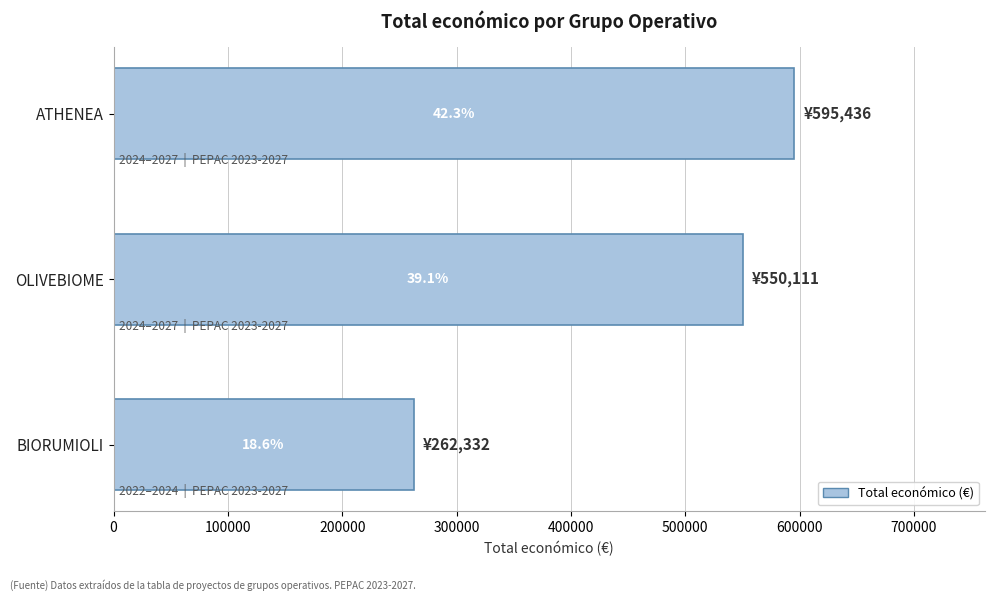

How many bars are there in total?

3